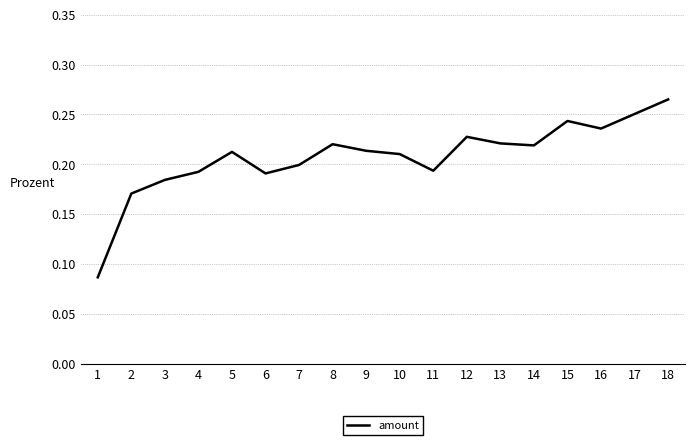

The value at 16 is 0.2. True or false?

True